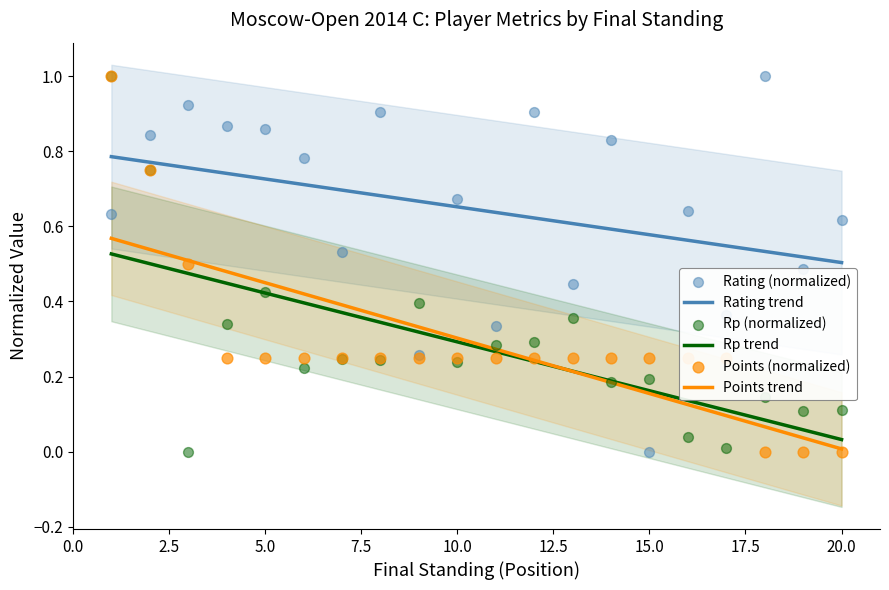

True or false: Rating trend and Rp trend cross at least once.

False